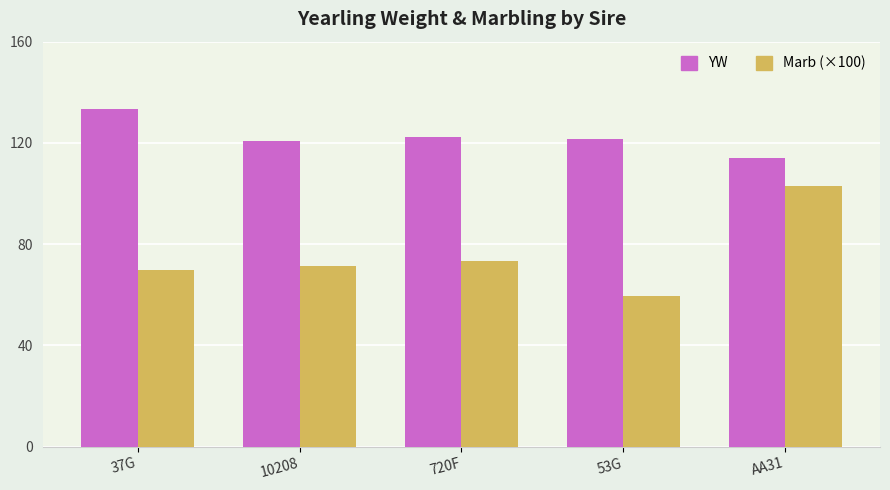

The Marb (×100) series shows 28.2 at 53G. True or false?

False